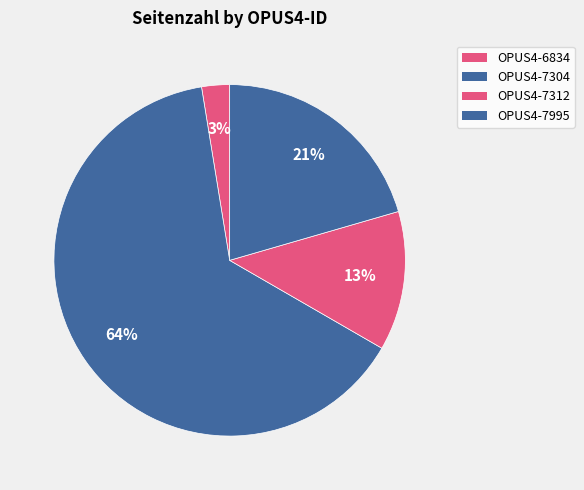

How much of the chart is everything except OPUS4-6834?

97.4%